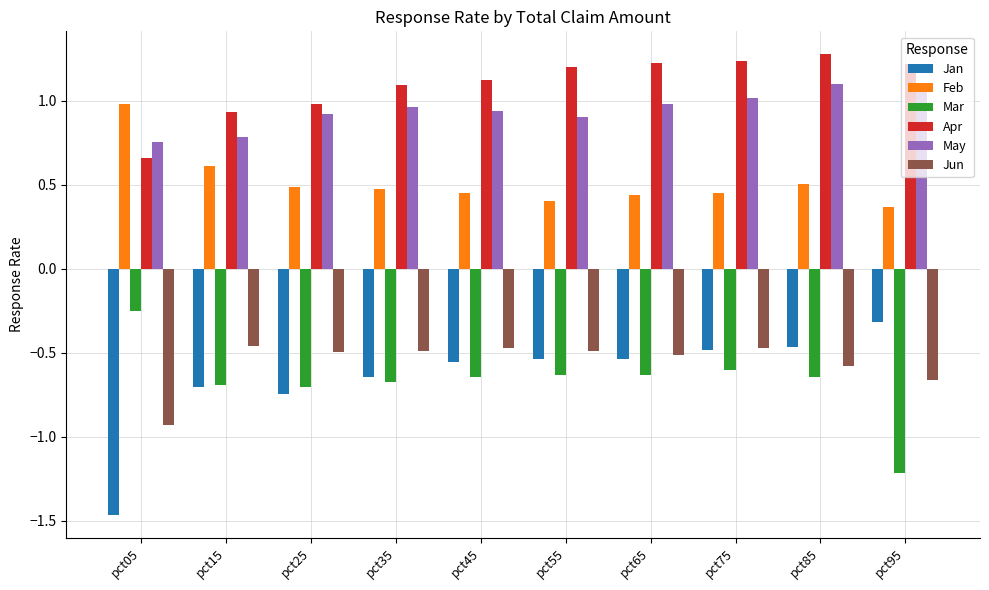

What is the sum of all May values?

9.4